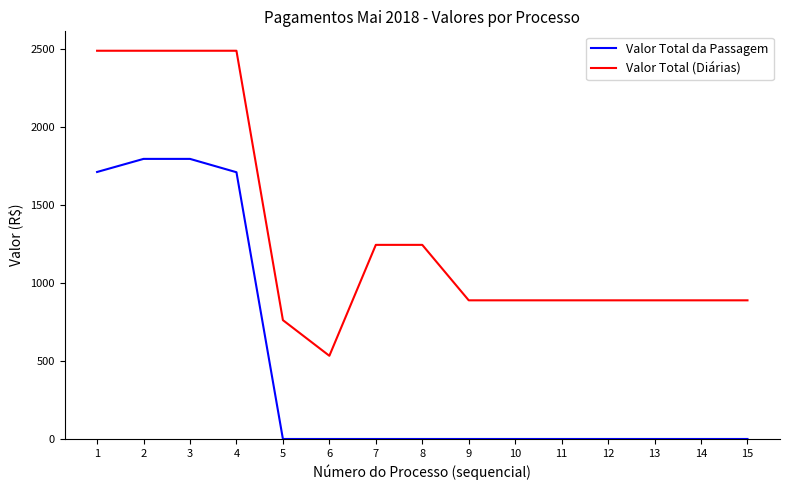

What is the sum of the Valor Total (Diárias) values at 12 and 5?

1650.5